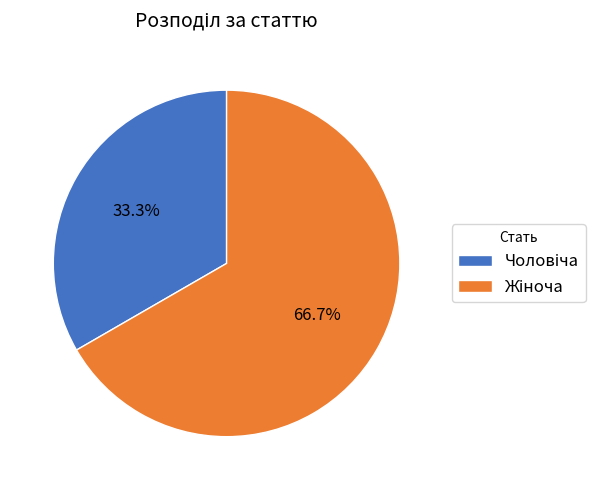

Is there any slice that represents more than half of the pie?

Yes